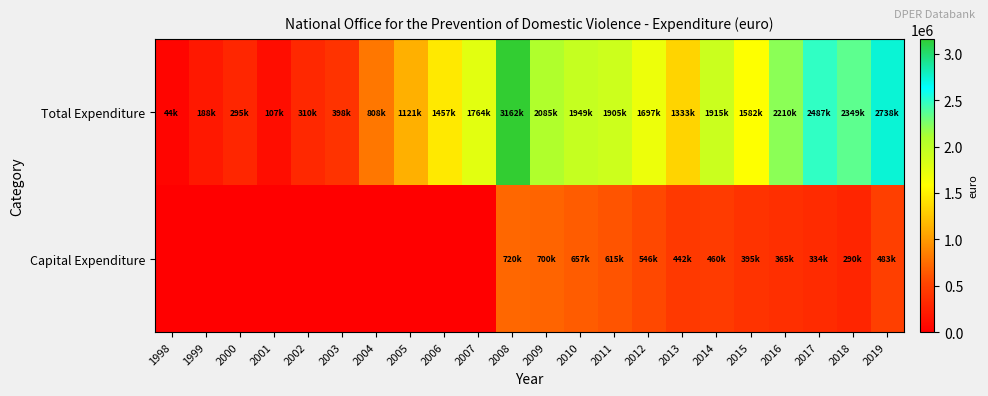

Which series has the largest range (max minus min)?

Total Expenditure